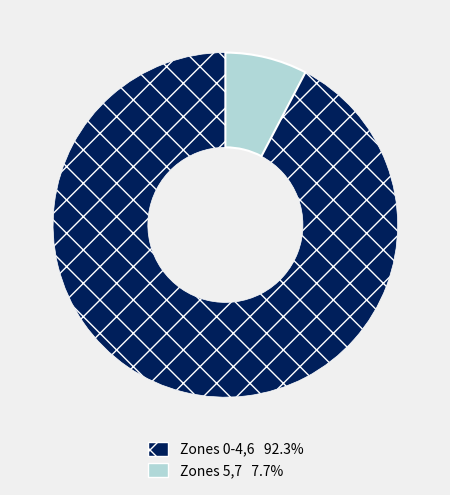

Does any single category account for the majority?

Yes